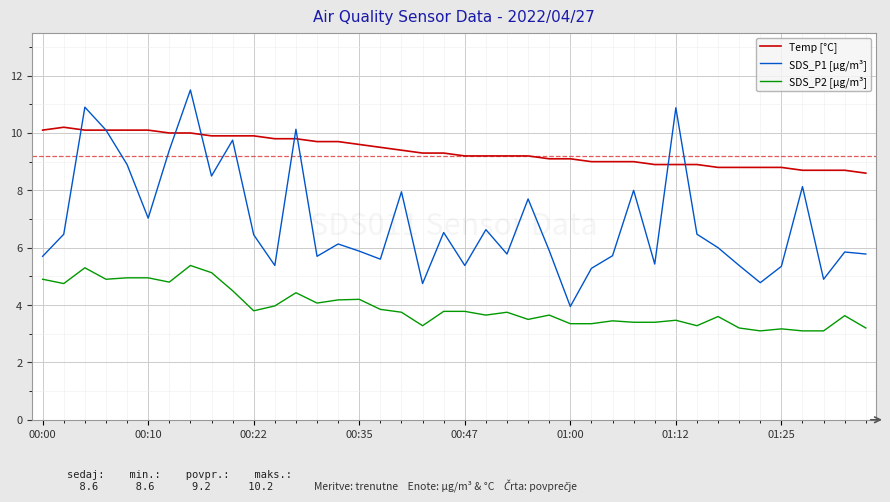

Which series has the largest total across all categories?

Temp [°C]